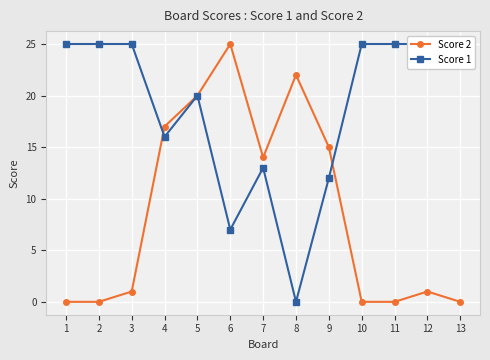

What is the value of the Score 1 point at the 5th from the left?

20